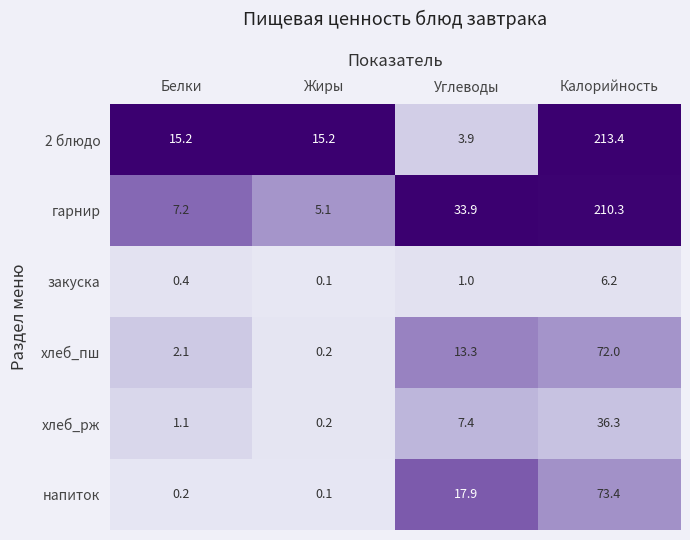

Which series has the largest total across all categories?

гарнир